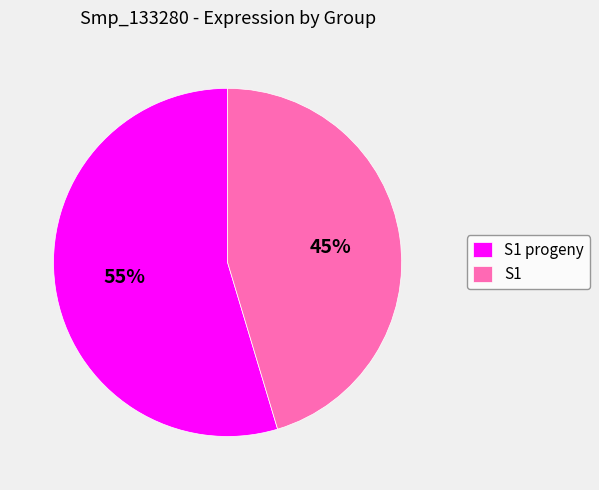

Is it true that S1 is 45% of the pie?

True